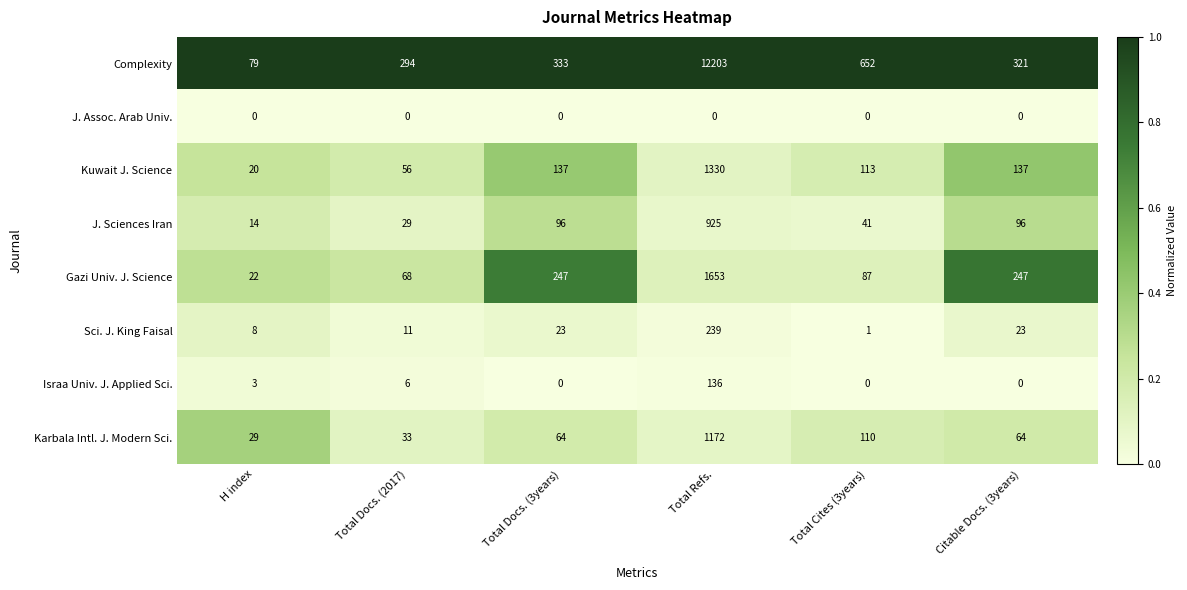

What is the approximate value of Complexity at H index, to the nearest 100?

100